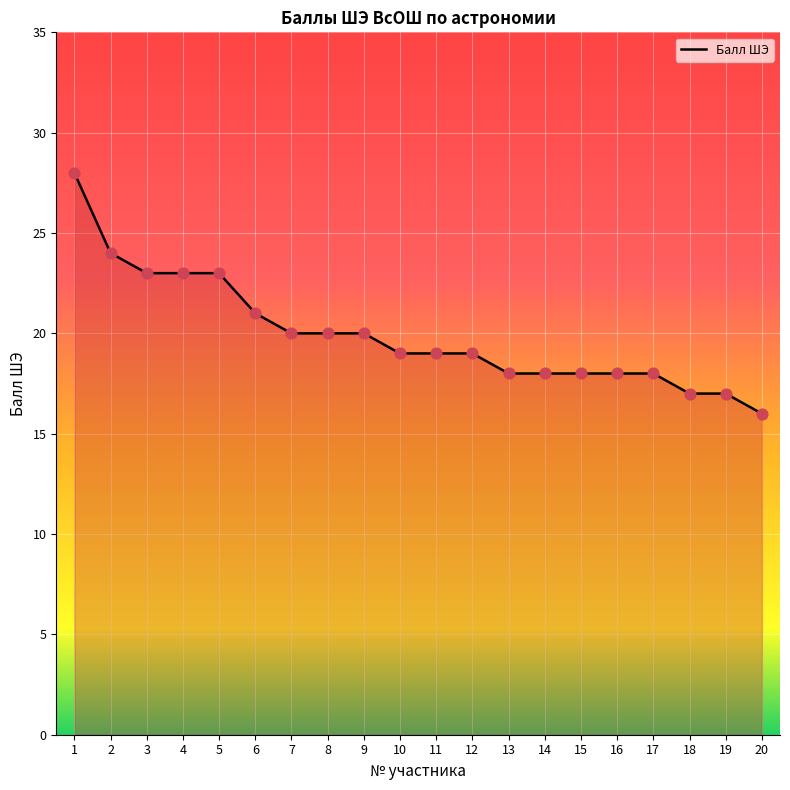

What is the change in value from 2 to 12?

-5